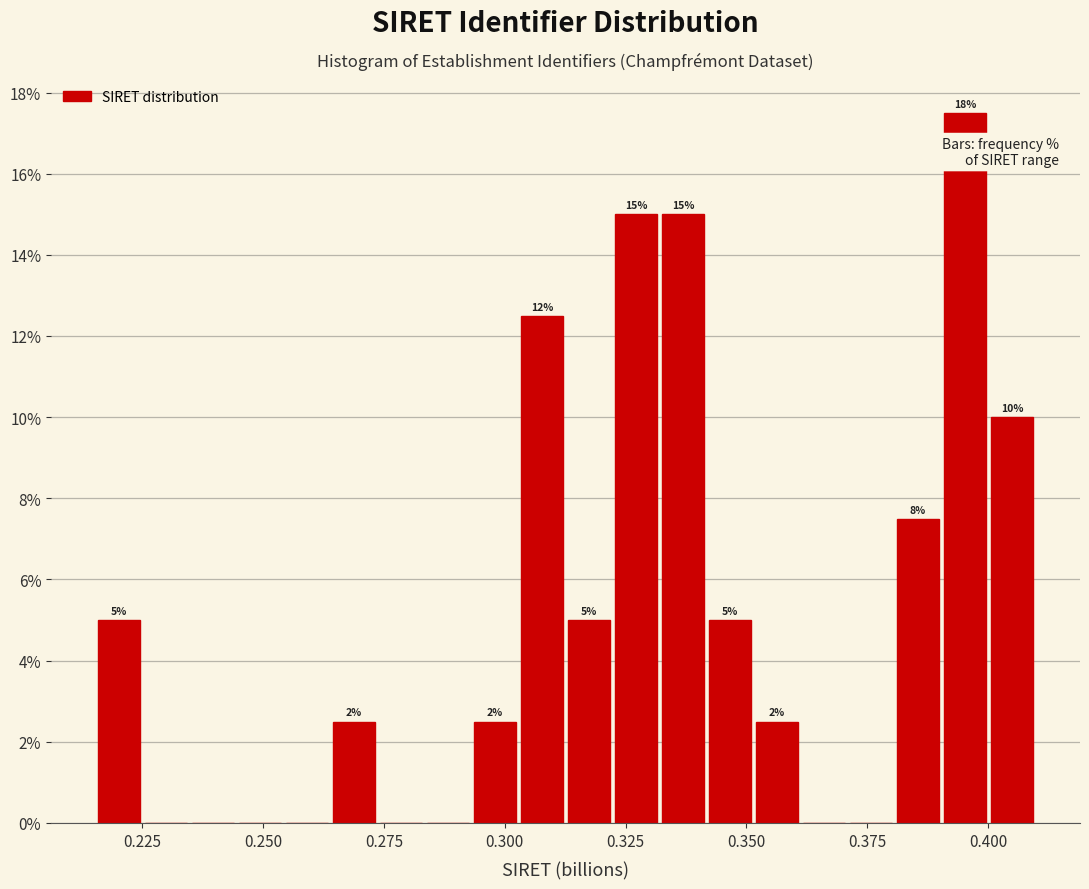

Around what value on the x-axis is the tallest bar? Give the approximate position of its centre, as read against the axis.

0.395